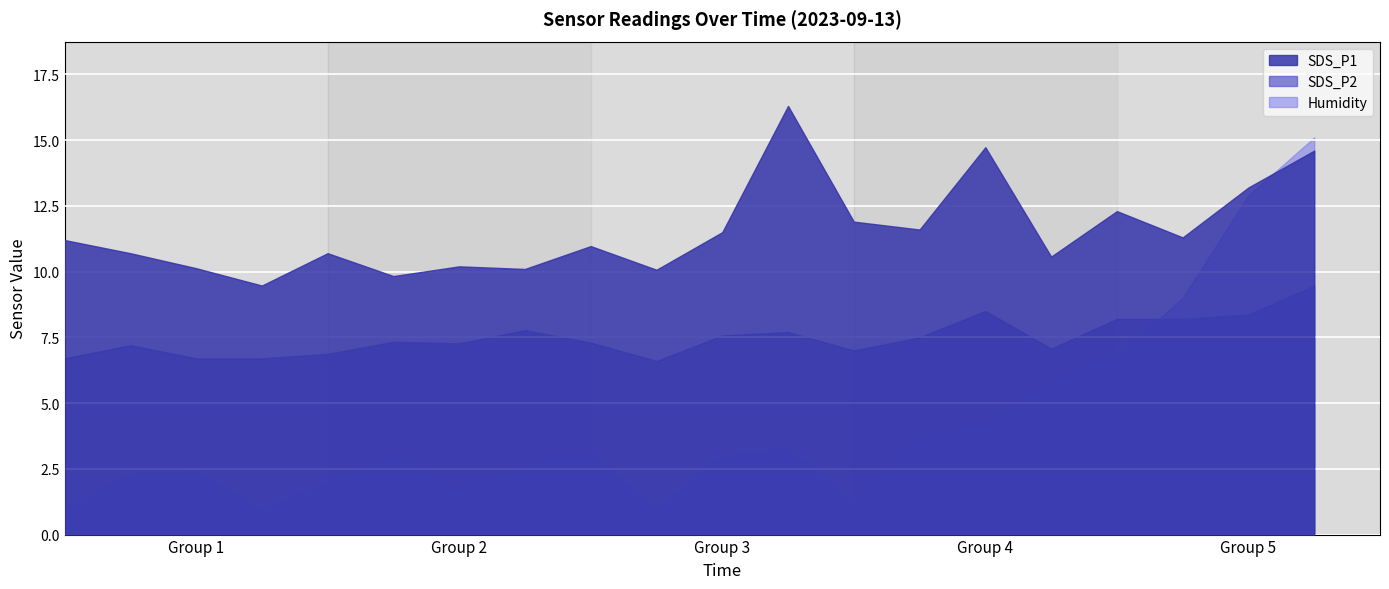

How many interior local valleys does the SDS_P2 series have?

4